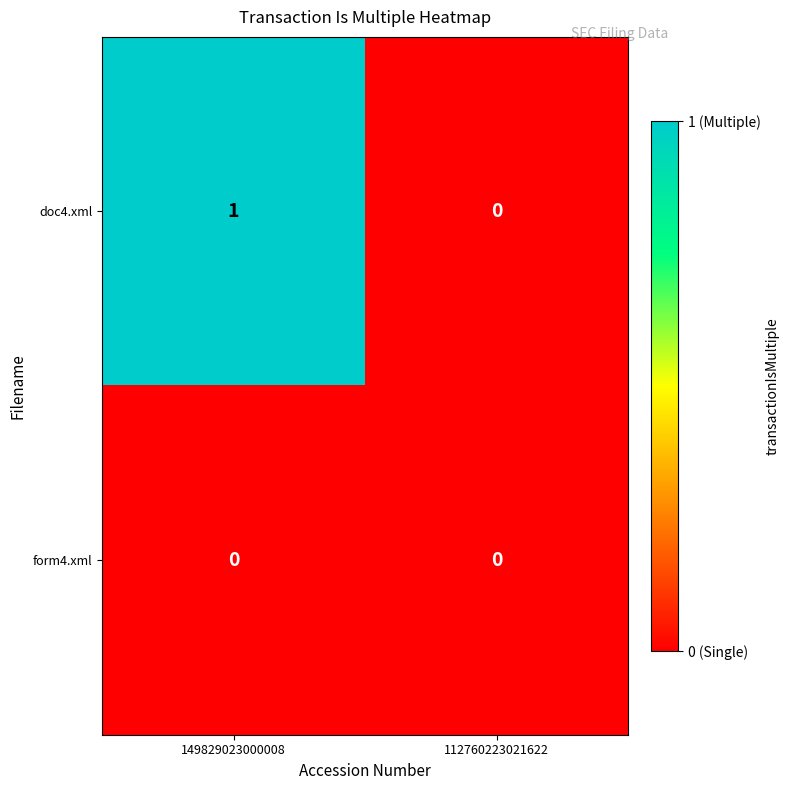

Which series has the widest spread of values?

doc4.xml